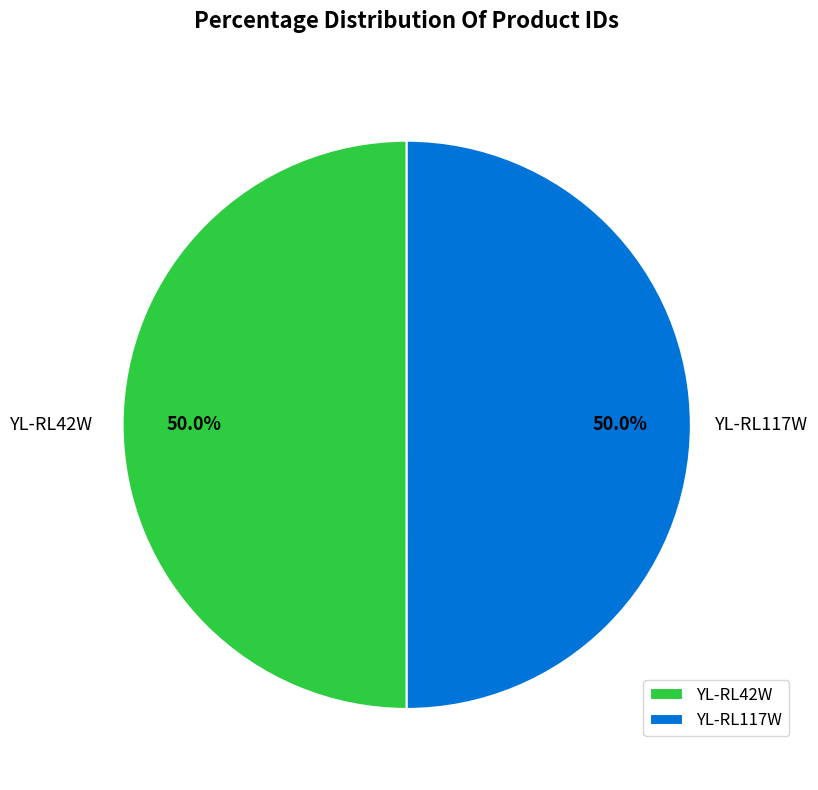

Combined, do YL-RL117W and YL-RL42W account for over 50%?

Yes